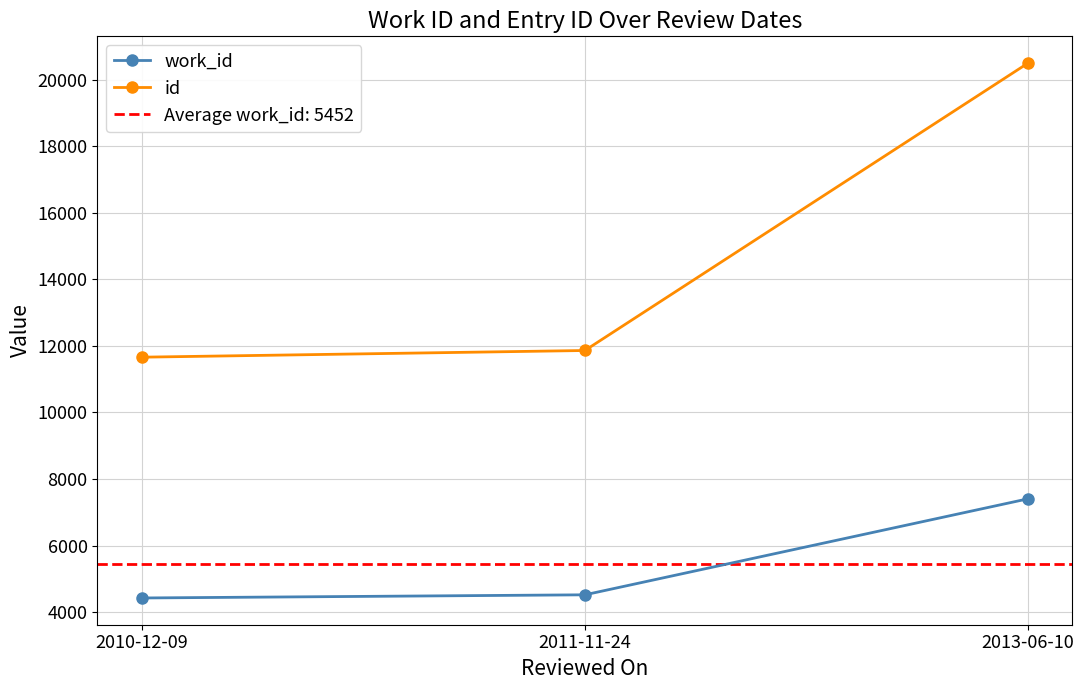

Which series has the largest total across all categories?

id